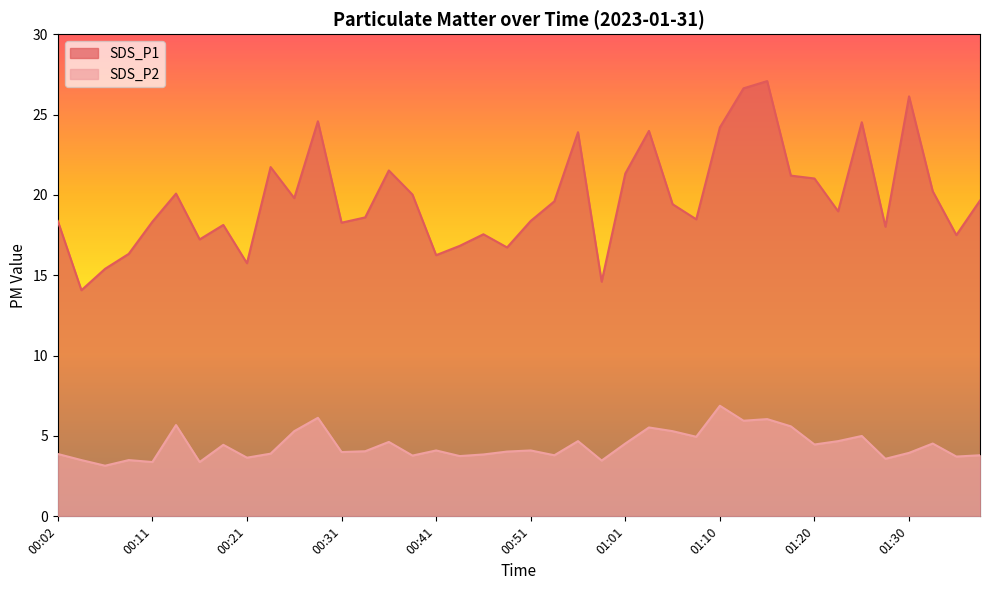

At which category does SDS_P1 reach its first local peak?

00:14